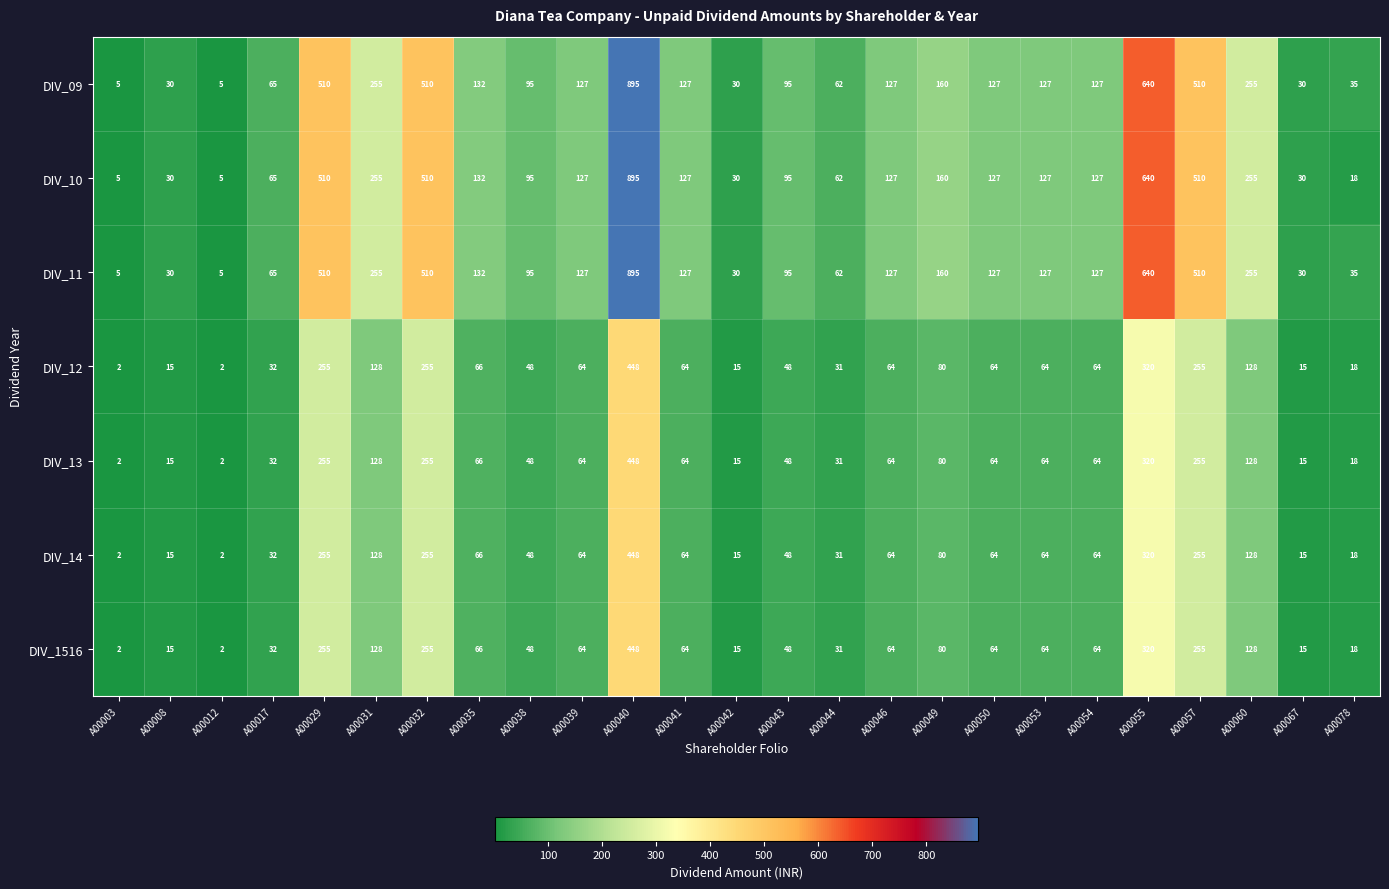

Read the DIV_09 value at A00054.

127